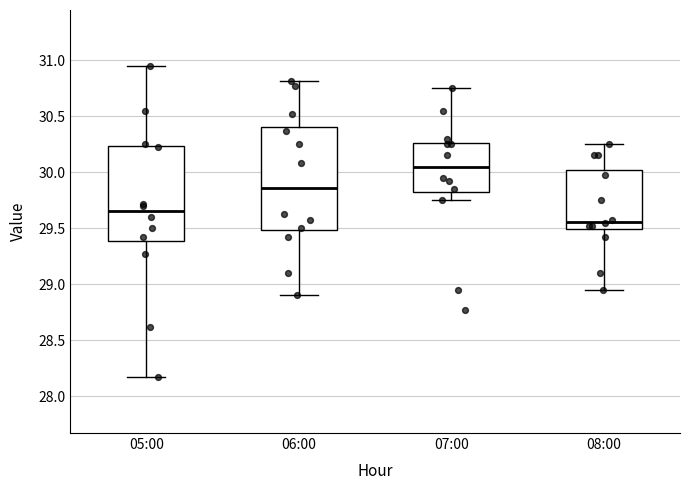

Comparing the boxes themselves (not the whiskers), which one is the tallest?

06:00